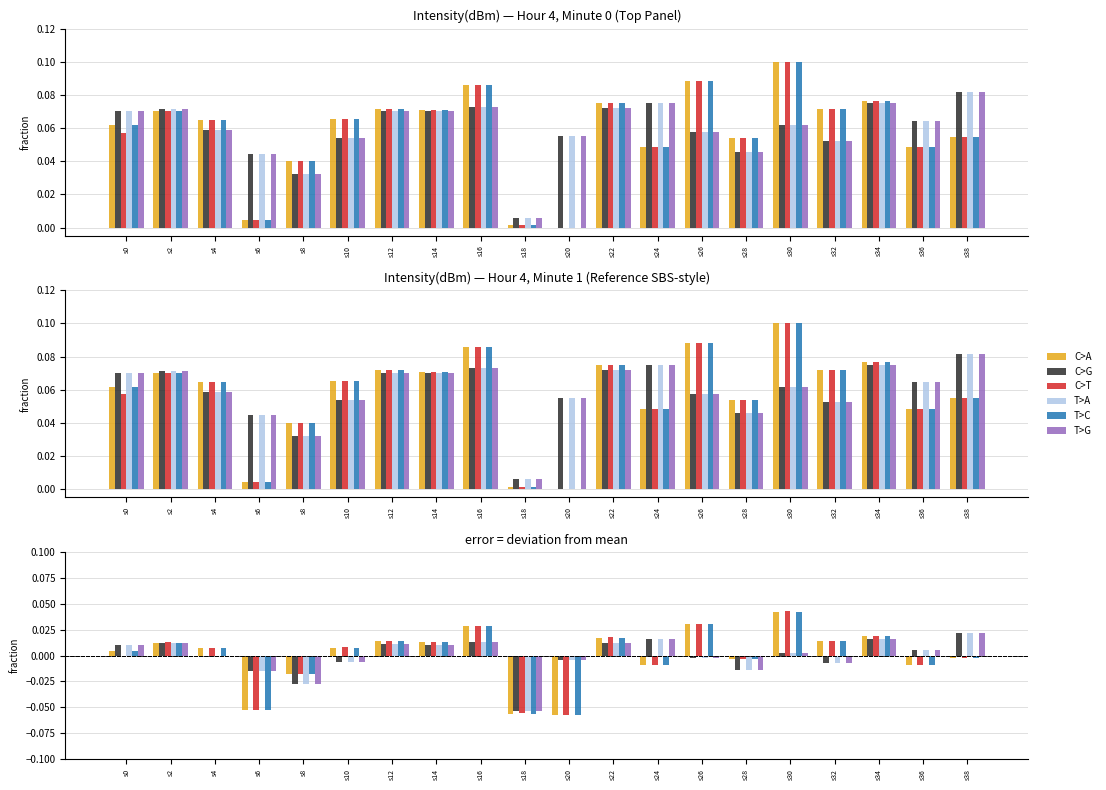

Which series has the widest spread of values?

C>A